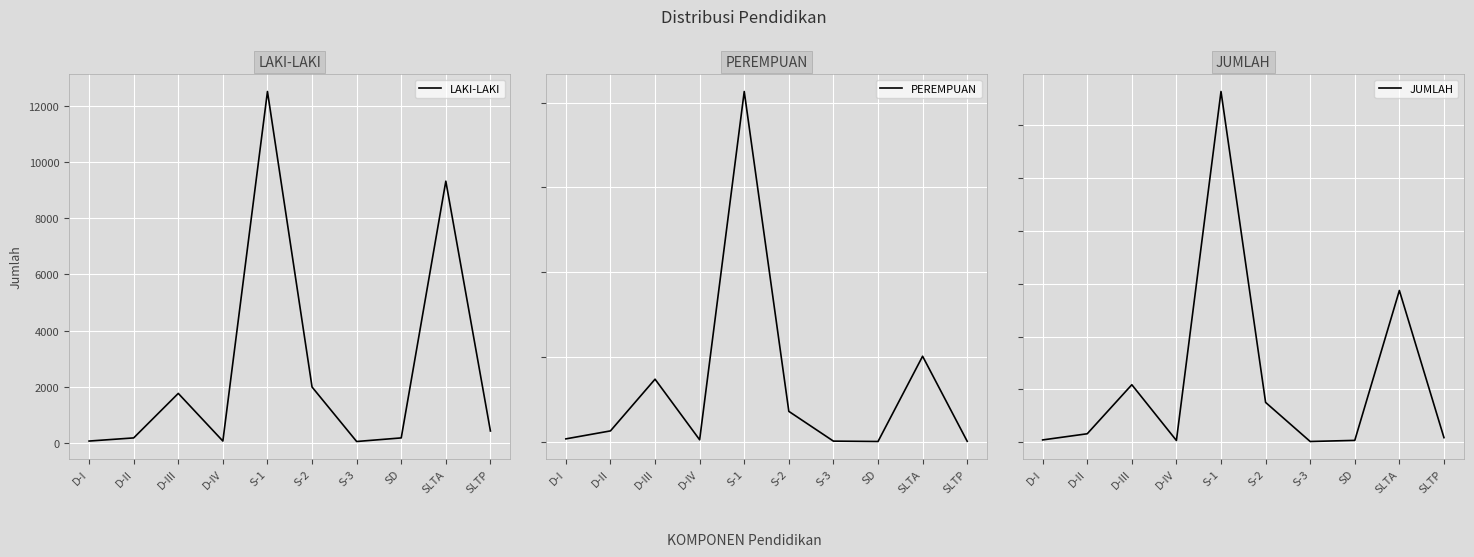

Where do LAKI-LAKI and PEREMPUAN first cross each other?

S-1 and S-2